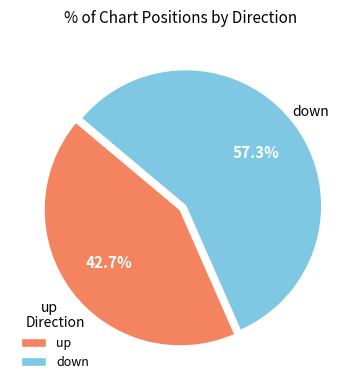

To the nearest percent, what percentage of the pie is down?

57%